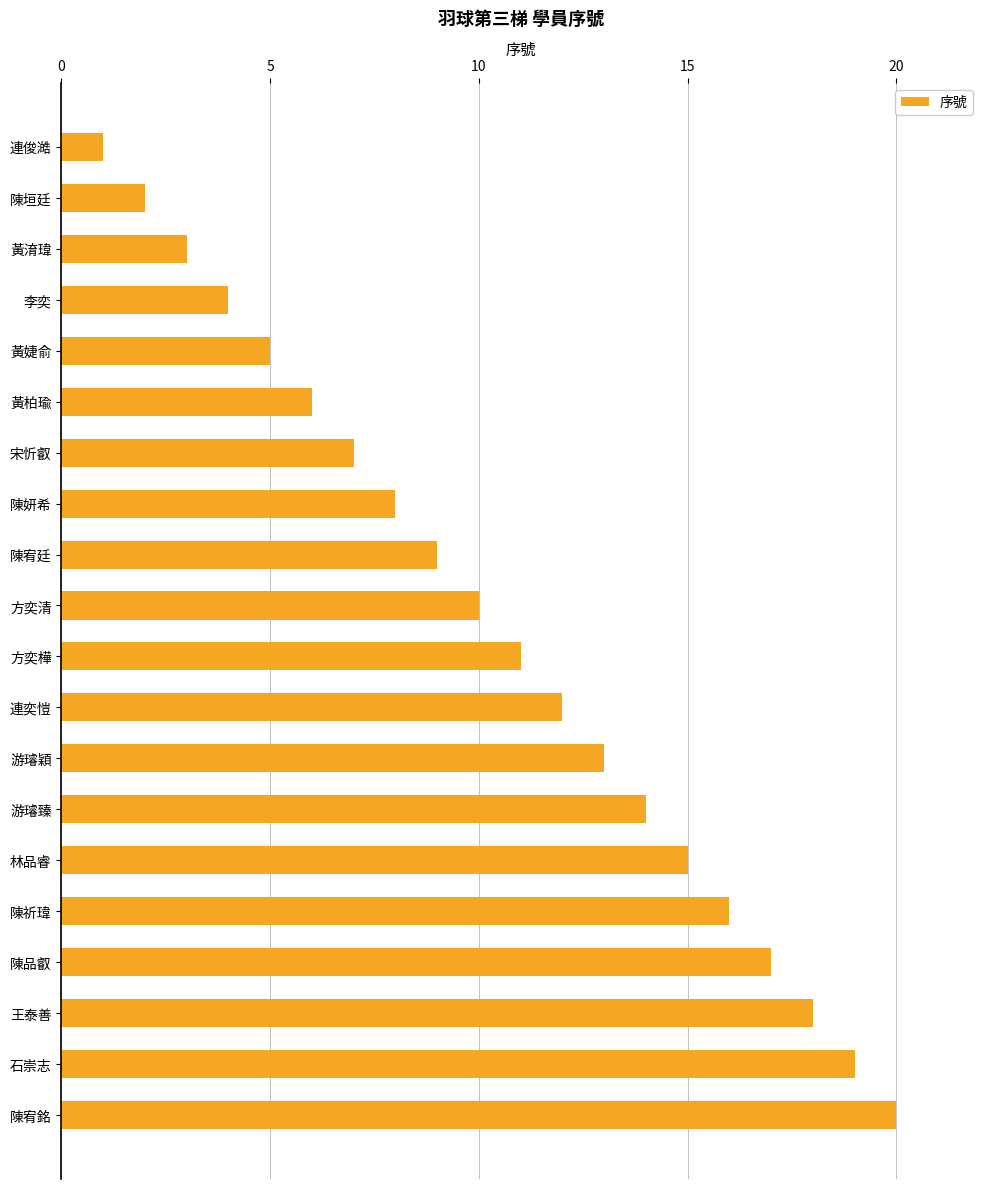

What is the difference between the second highest and second lowest values?

17